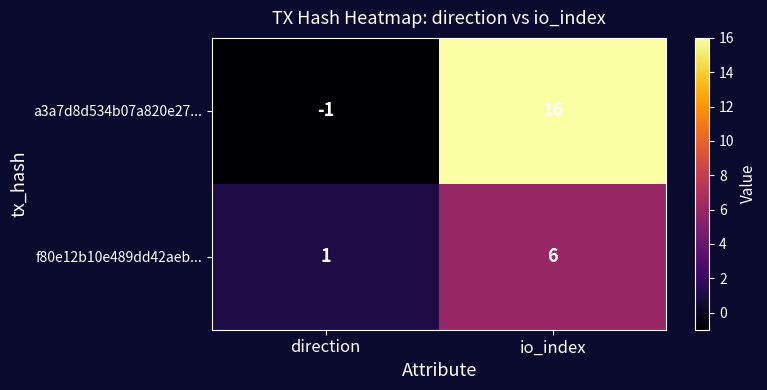

At which category is the sum across all series the highest?

io_index